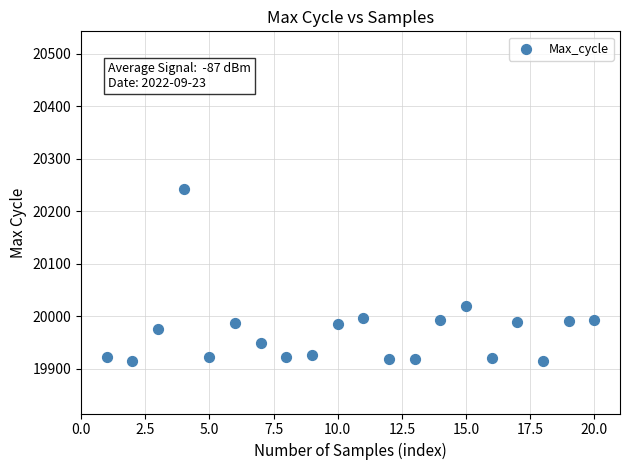

What Y value in the scatter plot is closest to 20079?

20020